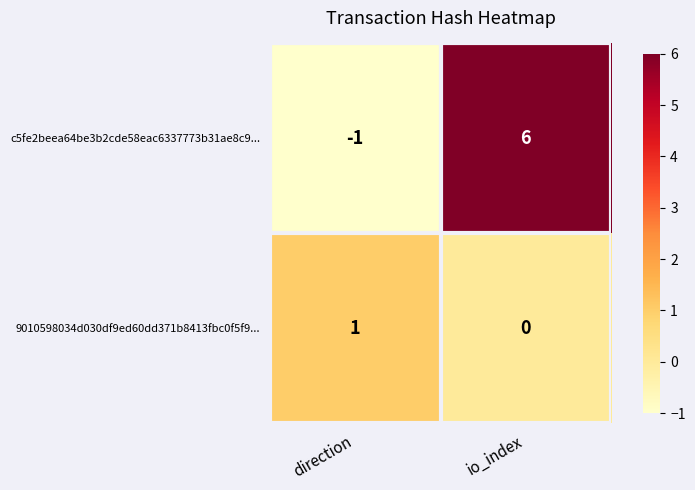

At which category is the sum across all series the highest?

io_index